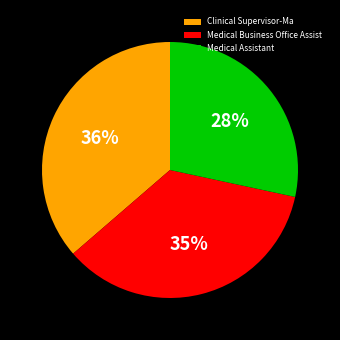

Count the number of slices in the pie.

3